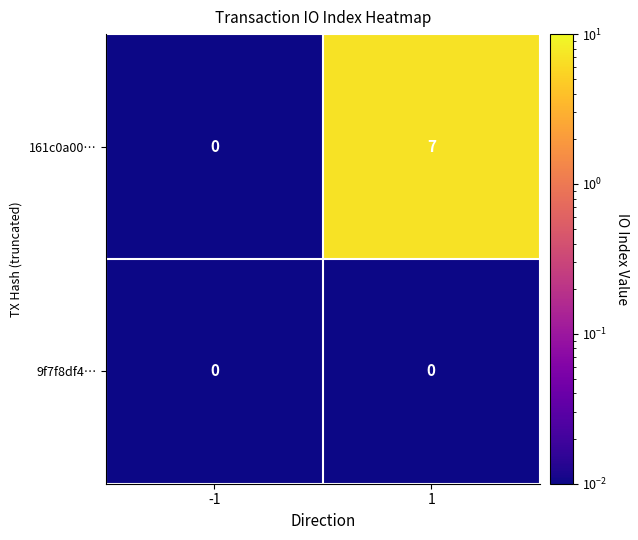

Rank the series by their average value, from highest to lowest.

161c0a00…, 9f7f8df4…